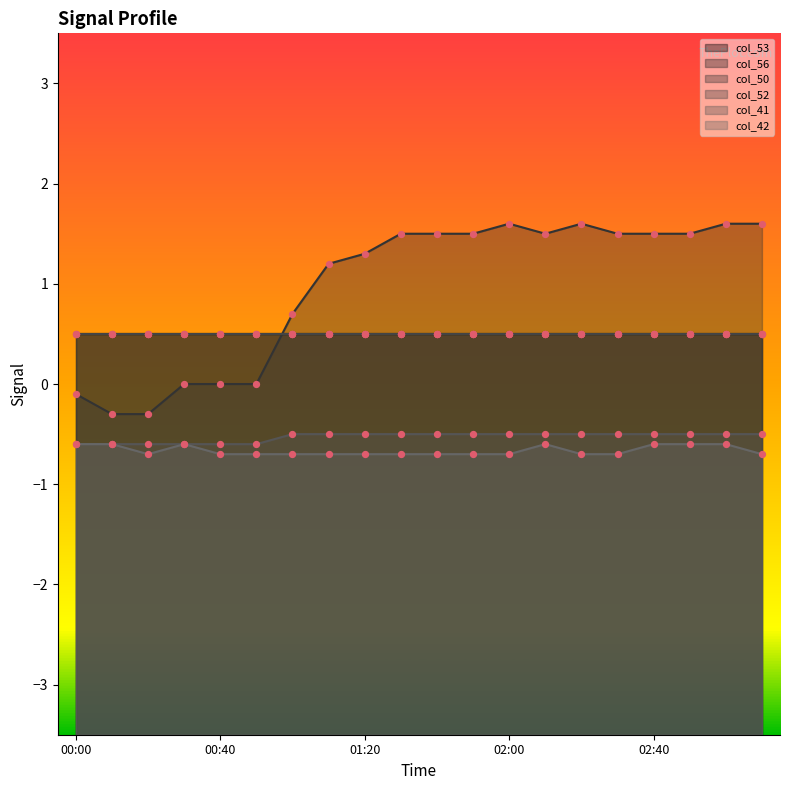

Is the value of col_42 at 00:40 greater than the value of col_50 at 01:20?

No